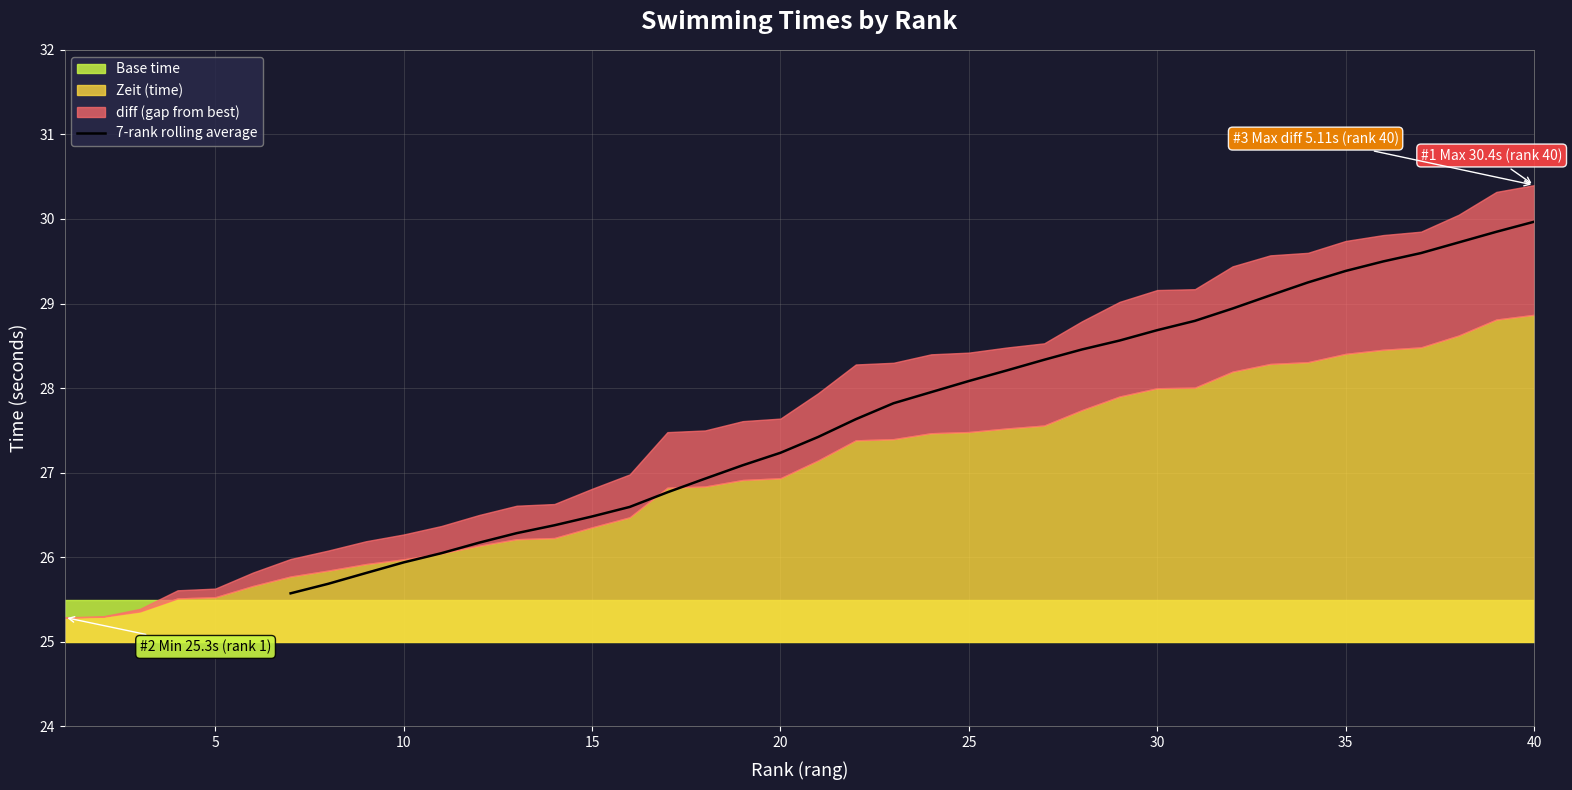

What is the maximum value for 7-rank rolling average?

30.0